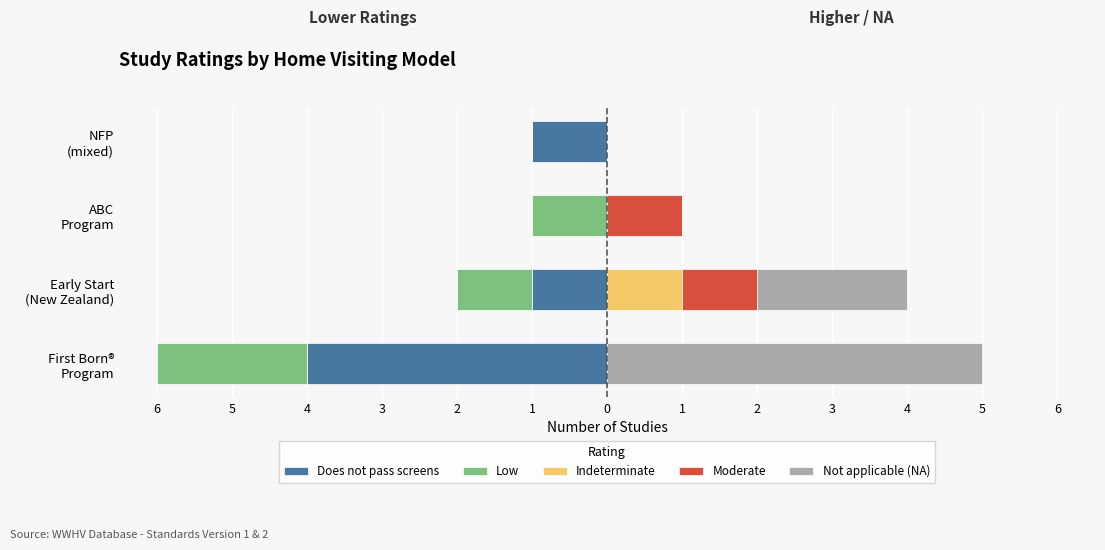

True or false: Not applicable (NA) has a value of 0 at ABC Program.

True